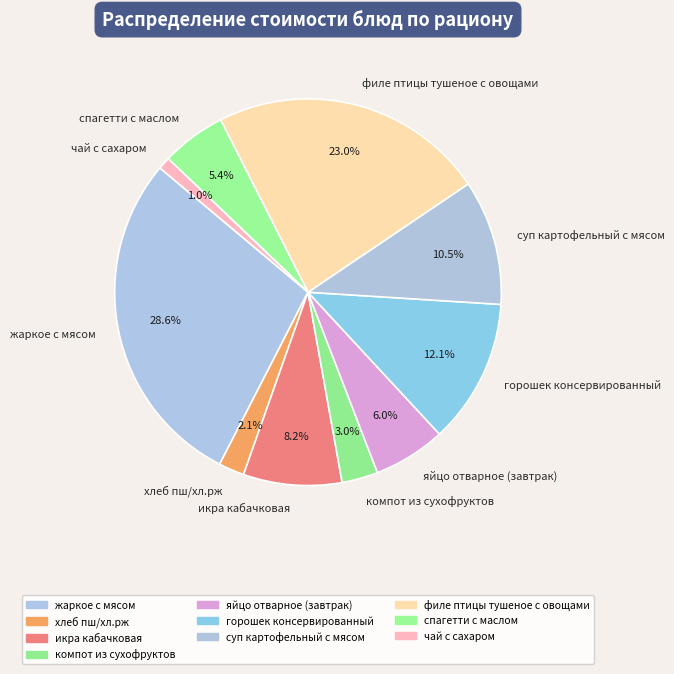

To the nearest percent, what is the combined percentage of жаркое с мясом and спагетти с маслом?

34%